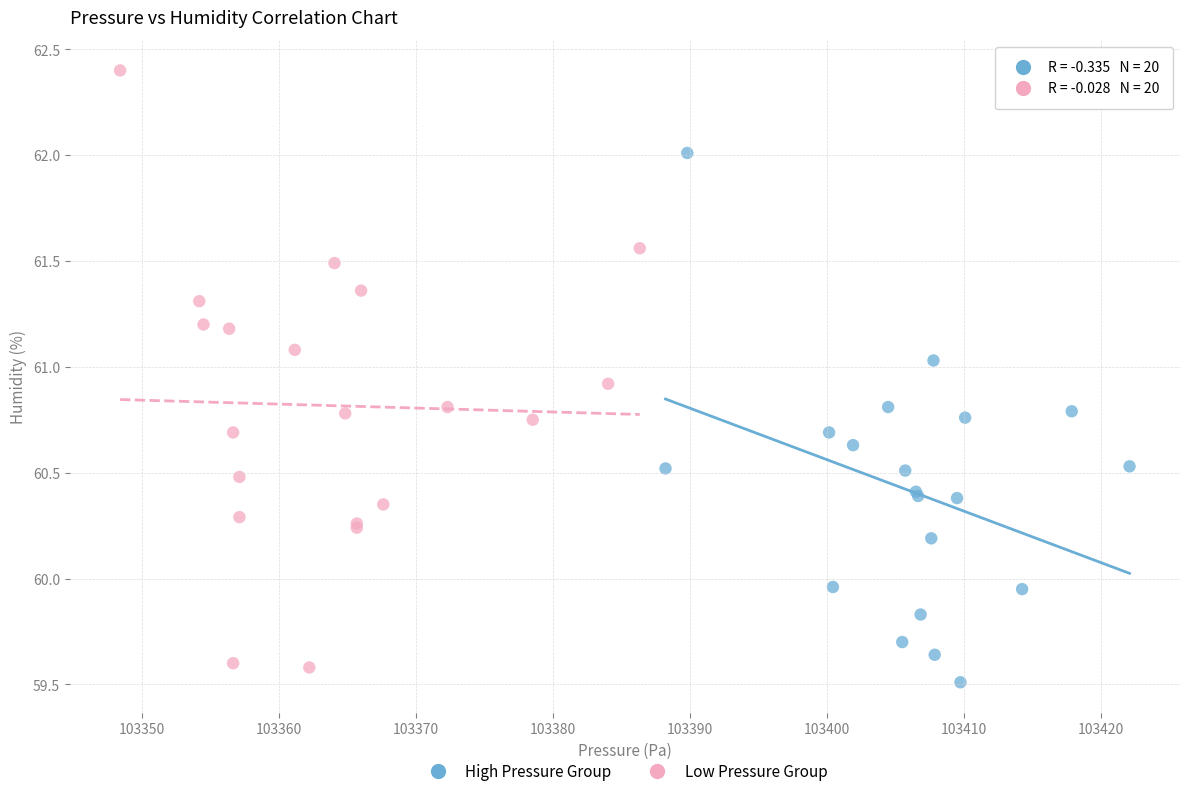

Which series contains the highest Y value?

Low Pressure Group